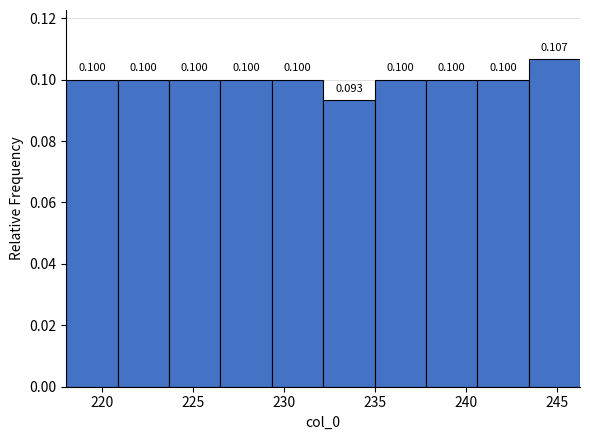

Over which range of the x-axis is the bar tallest?

243.5 to 246.5